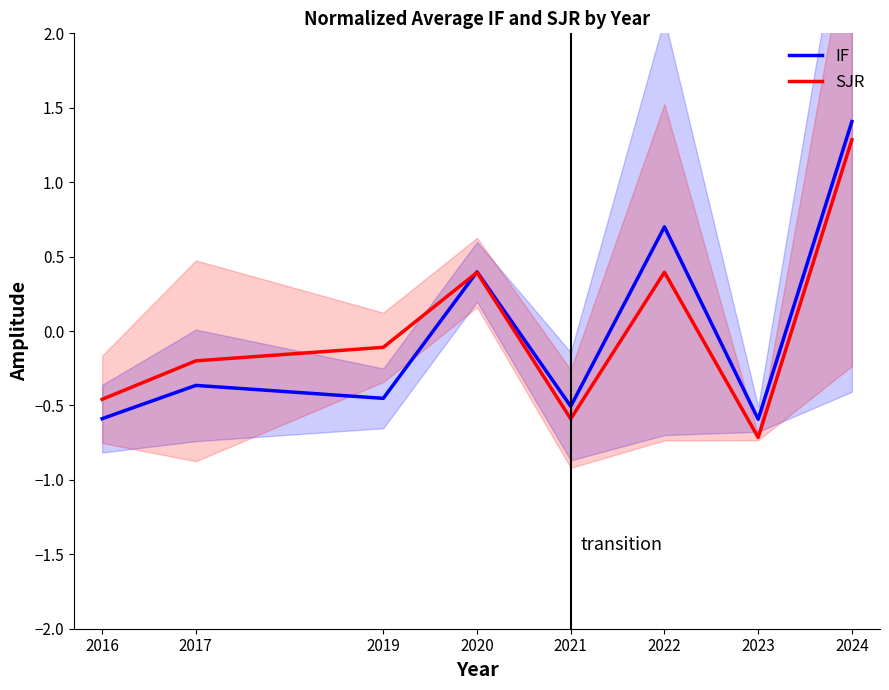

Is the value of IF at 2019 greater than the value of SJR at 2022?

No